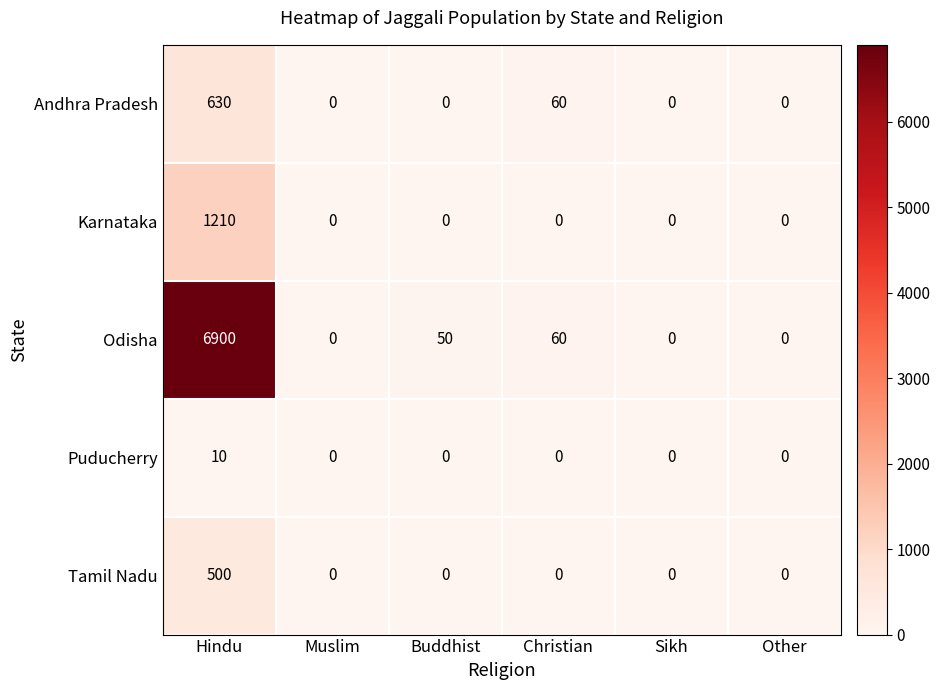

How many Puducherry values are between 0 and 1?

5